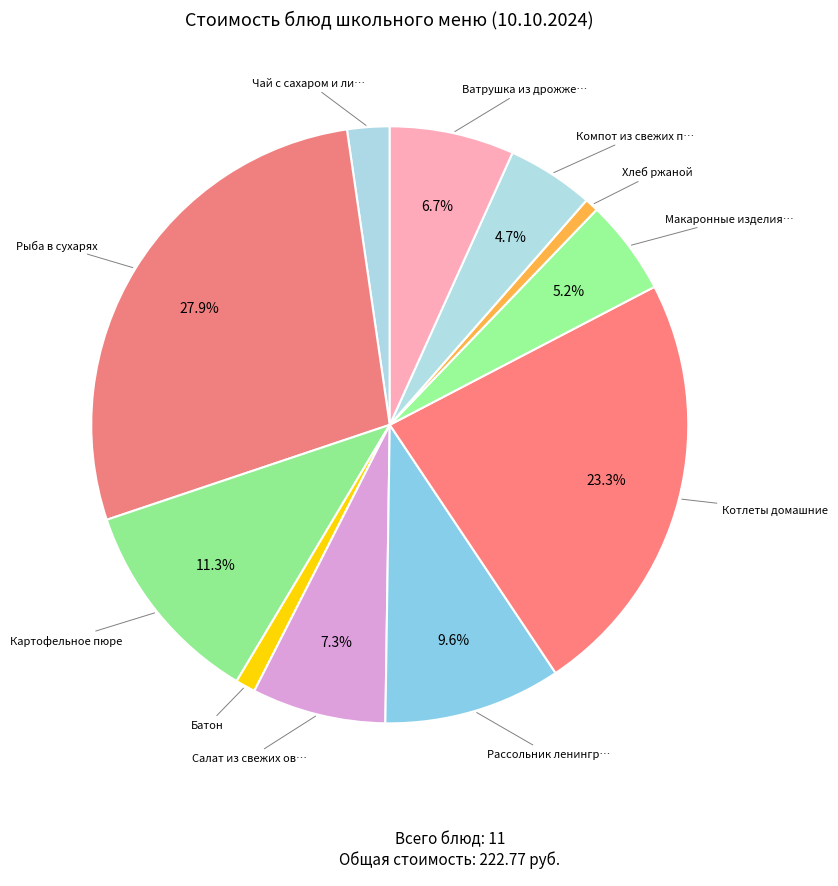

Which slice is the smallest?

Хлеб ржаной